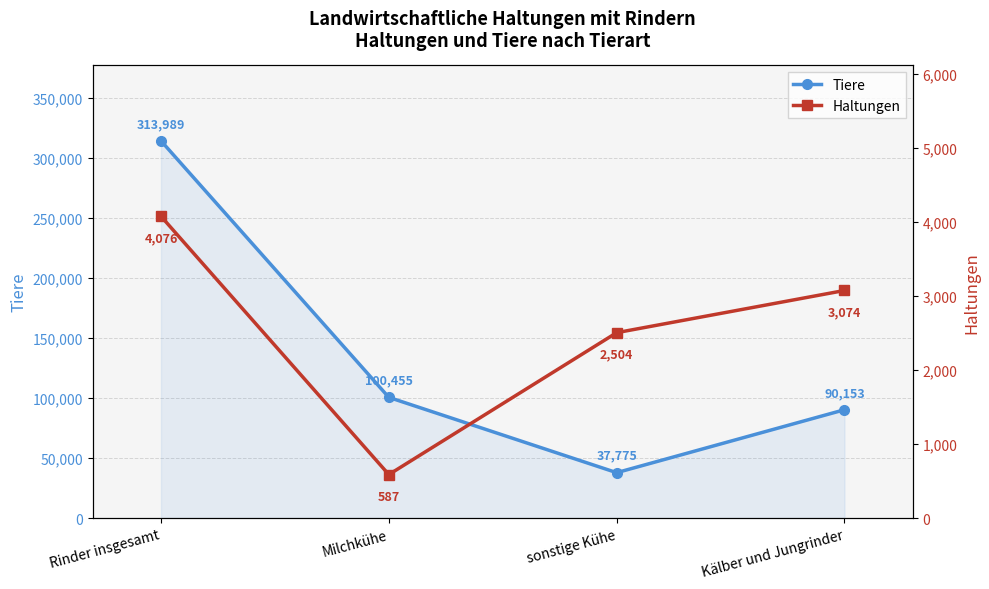

What are all the series names shown in the legend?

Tiere, Haltungen